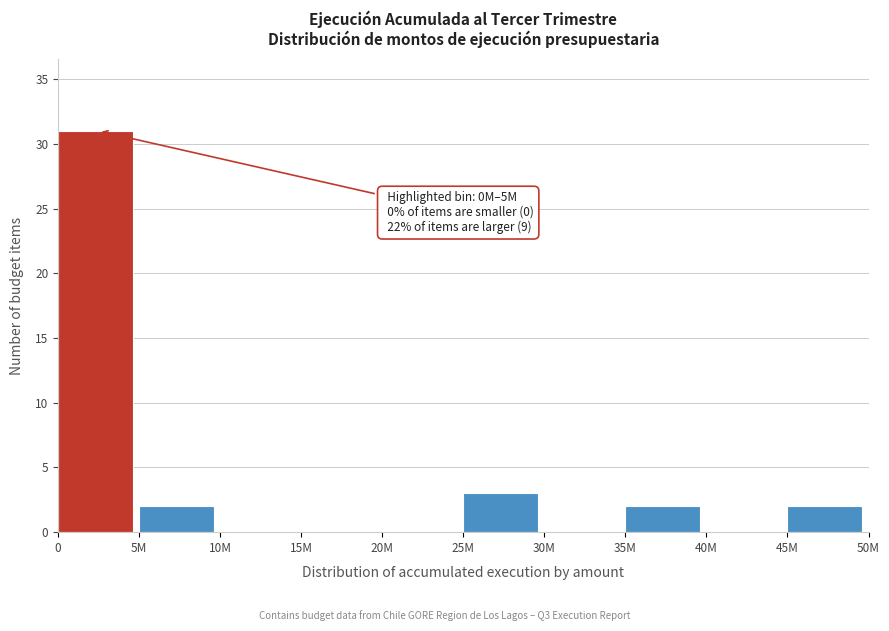

Reading right to left, transcribe all the data shown in this chart.

45M=2	40M=0	35M=2	30M=0	25M=3	20M=0	15M=0	10M=0	5M=2	0=31